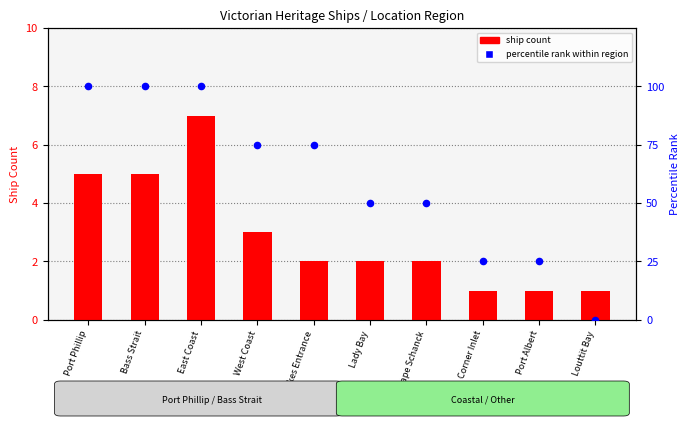

Which series has the largest total across all categories?

percentile rank within region